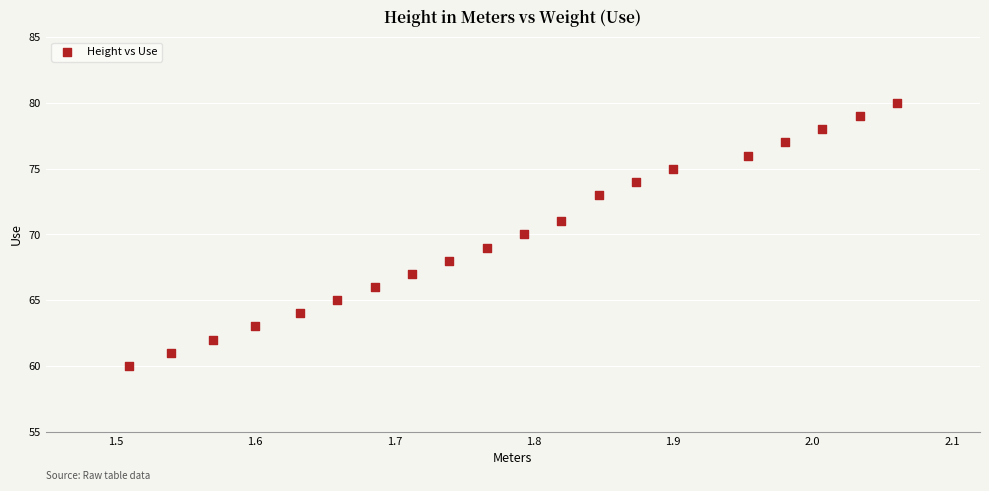

What is the range of Y values (max minus min)?

20